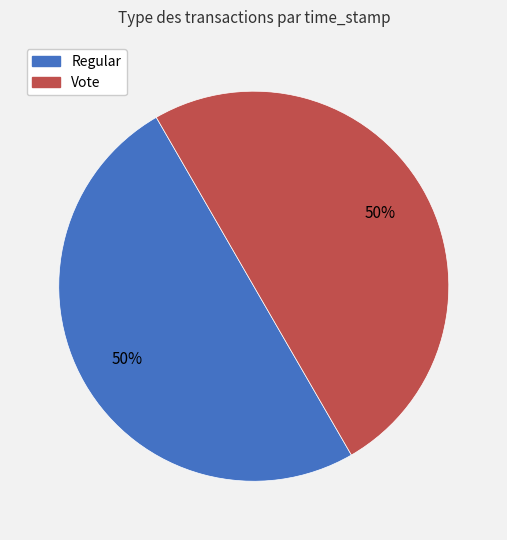

To the nearest percent, what is the combined percentage of Vote and Regular?

100%